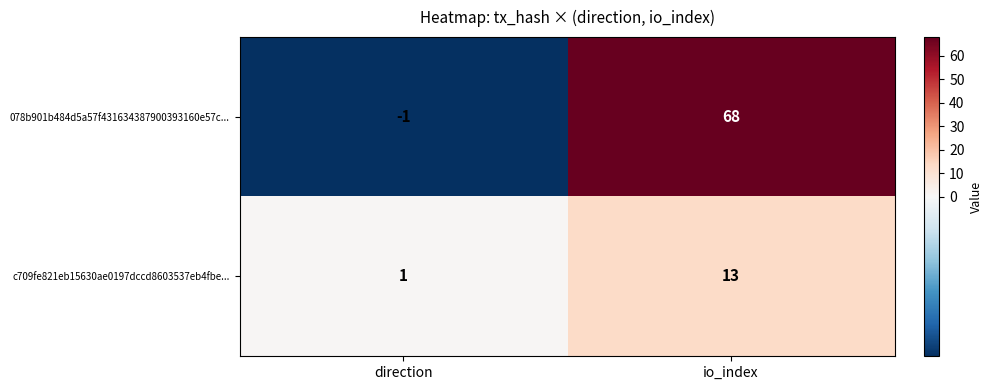

Reading left to right, what are all the values shown in this chart?

078b901b484d5a57f431634387900393160e57c...: -1	68
c709fe821eb15630ae0197dccd8603537eb4fbe...: 1	13